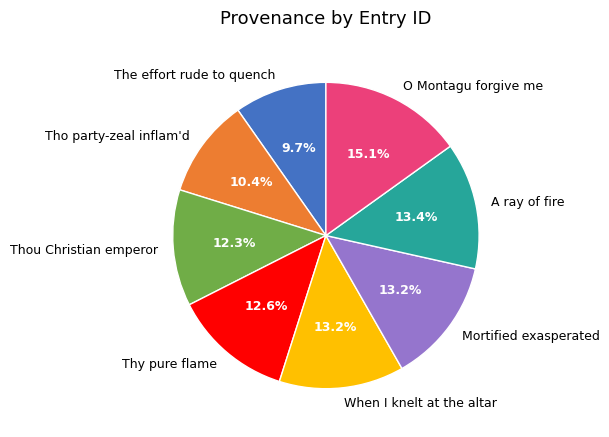

The O Montagu forgive me slice represents 28% of the pie. True or false?

False